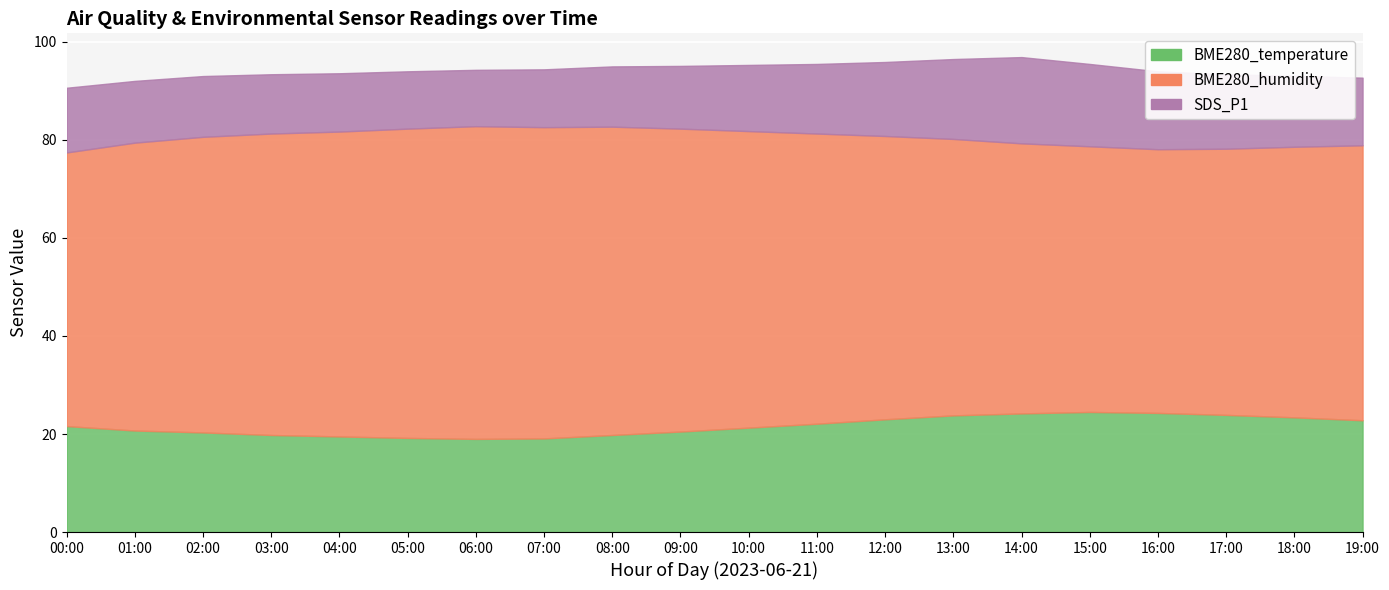

True or false: BME280_humidity and SDS_P1 cross at least once.

False